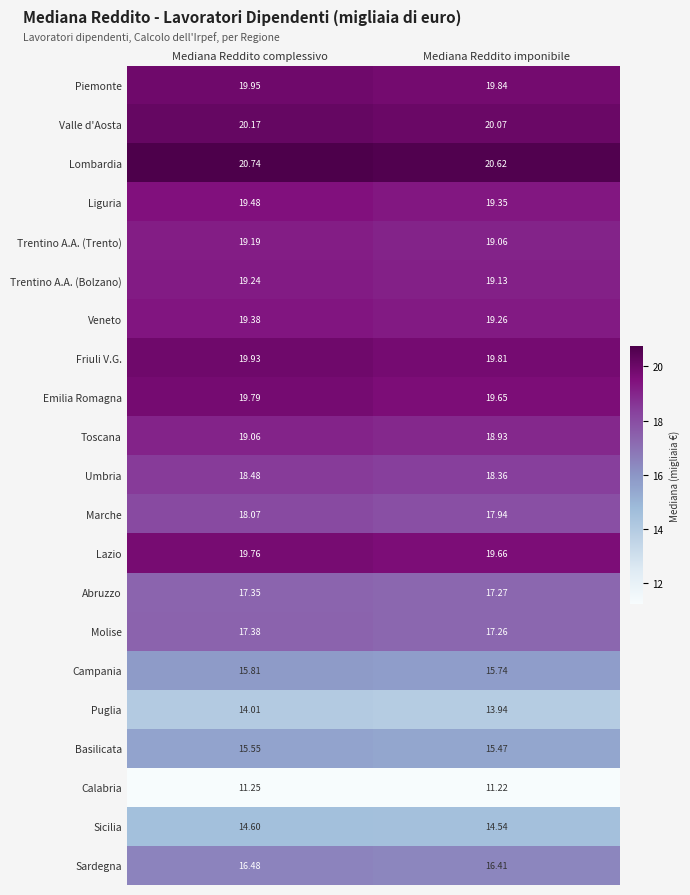

Where is Abruzzo nearest to the value 17?

Mediana Reddito imponibile